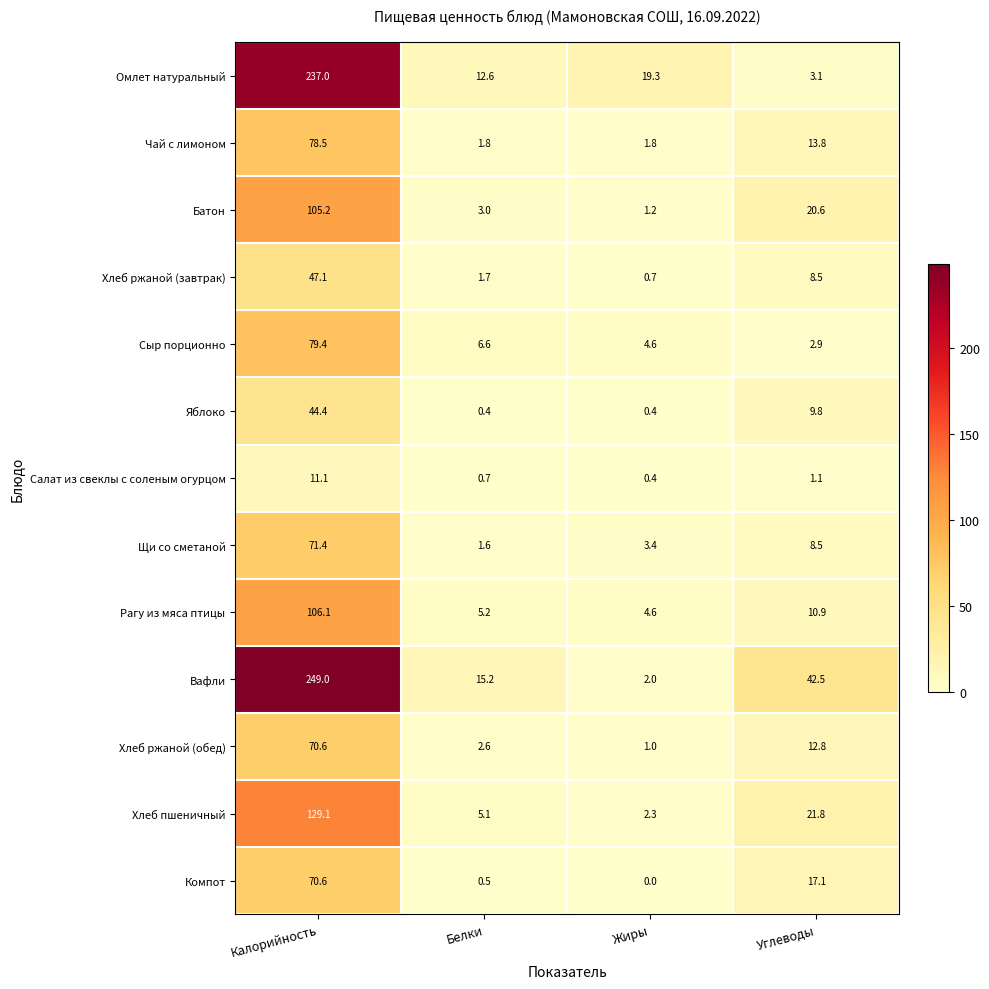

What is the total value across all series at Углеводы?

173.4